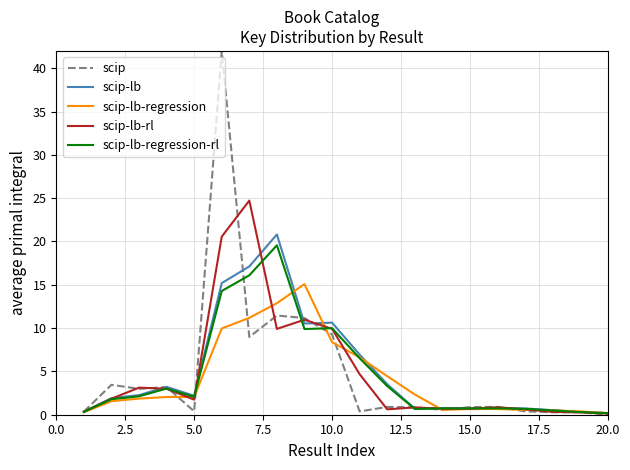

What is the greatest value displayed?

42.0